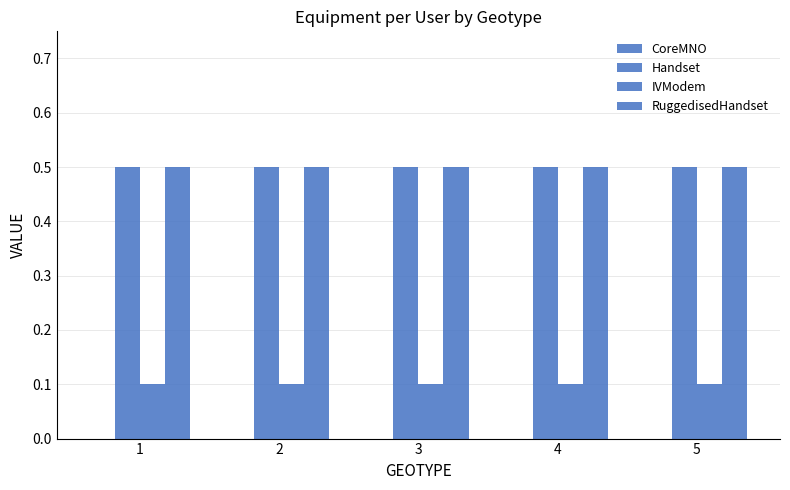

Does the chart contain stacked bars?

No